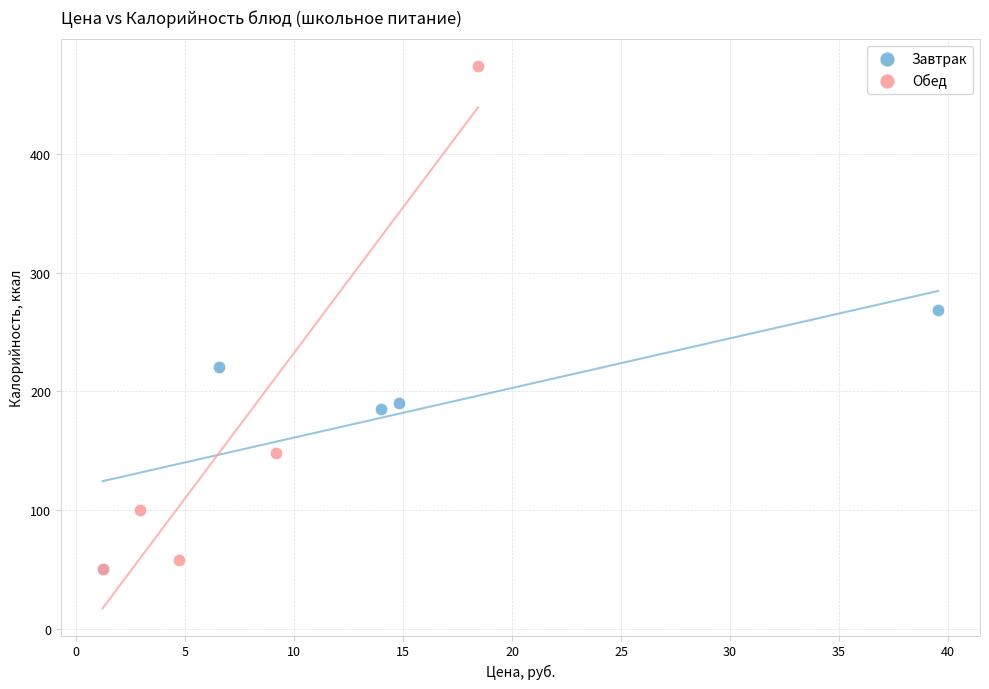

What are all the series names shown in the legend?

Завтрак, Обед